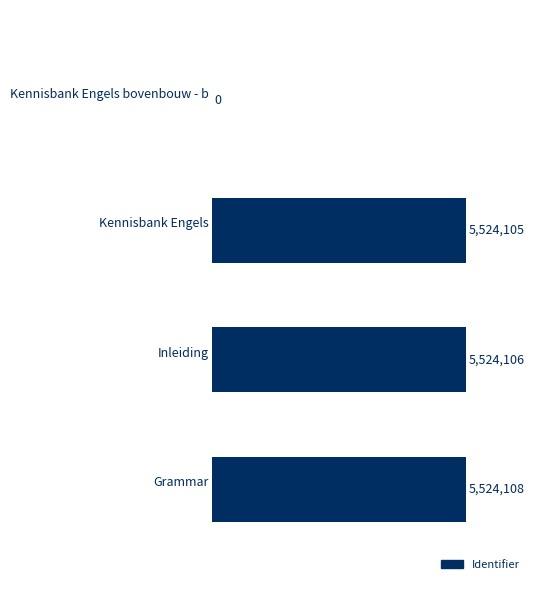

How many categories are shown in the chart?

4